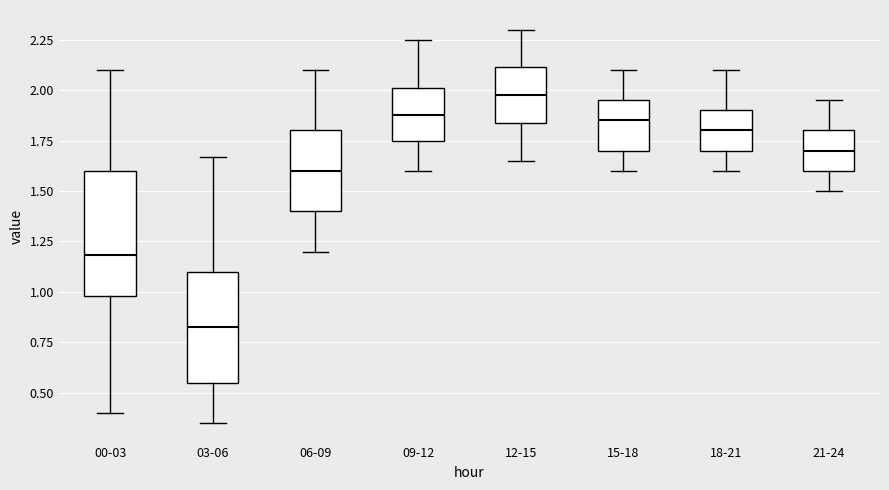

Which box is the tallest, from its lower edge to its upper edge?

00-03